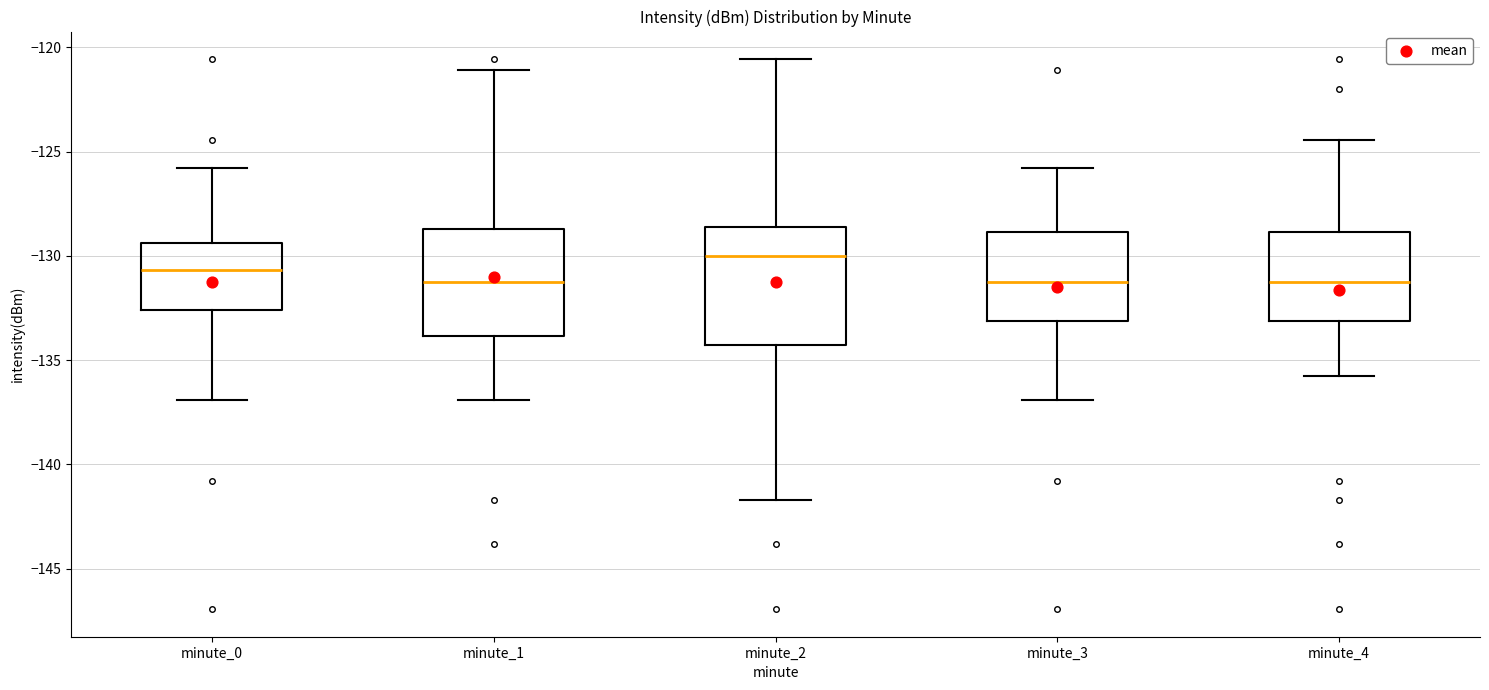

Comparing the boxes themselves (not the whiskers), which one is the tallest?

minute_2